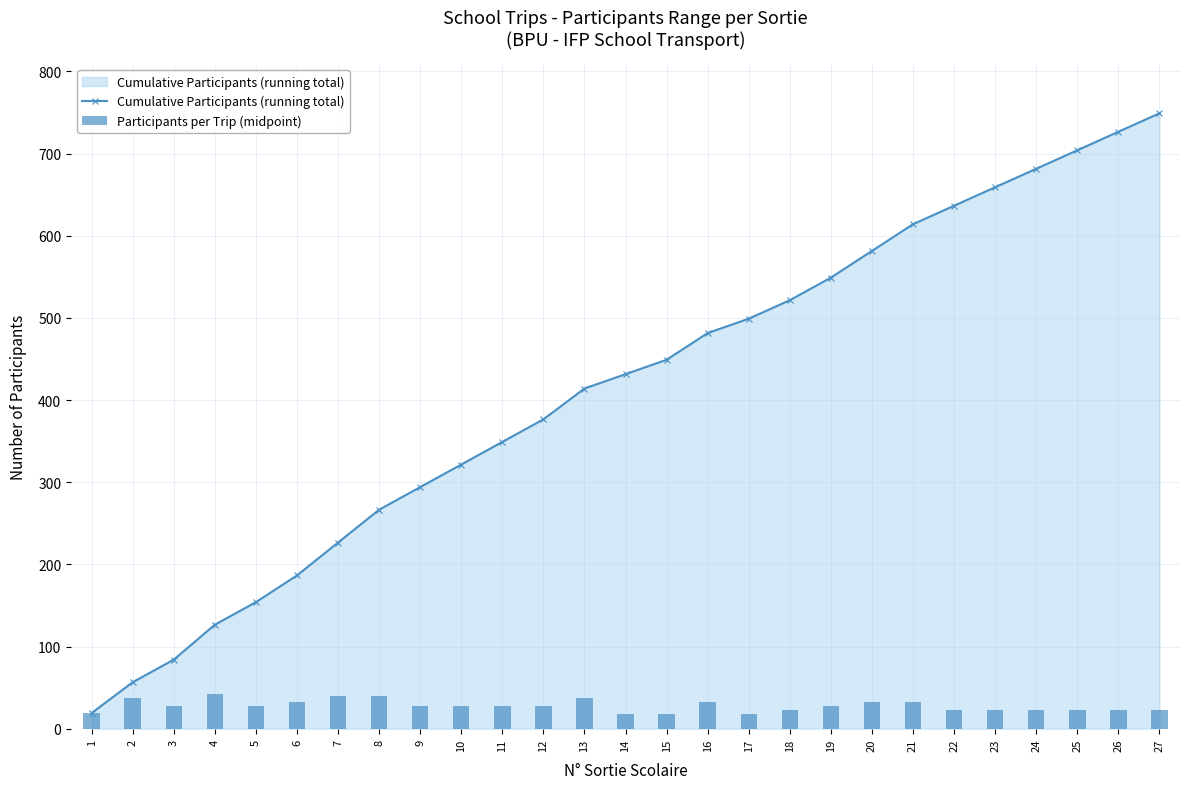

What are all the series names shown in the legend?

Cumulative Participants (running total), Participants per Trip (midpoint)